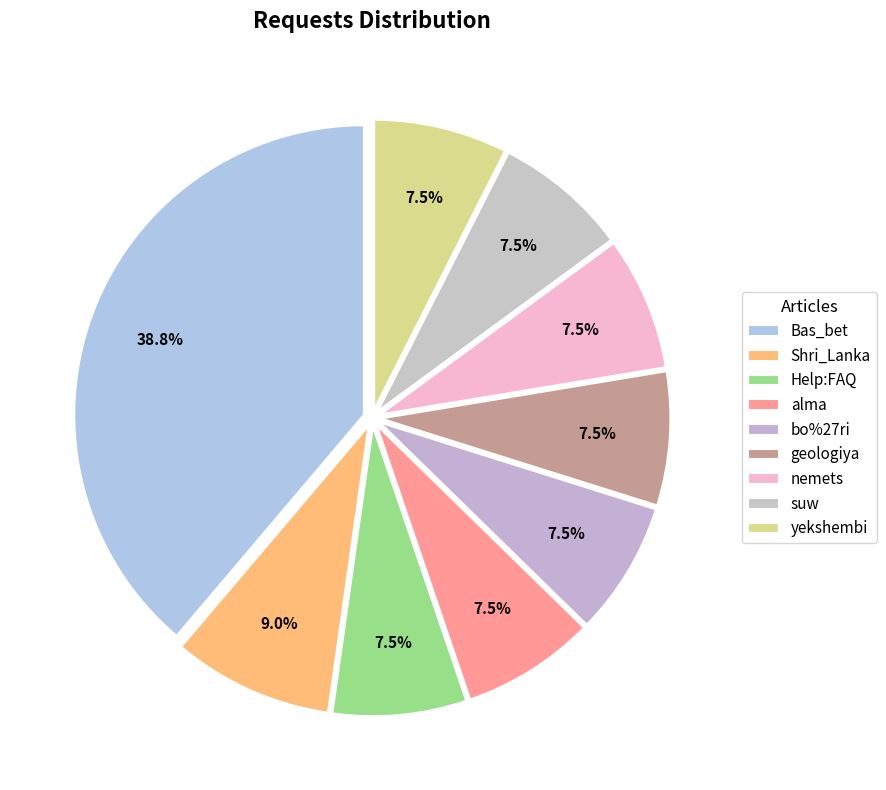

How many segments does this pie chart have?

9